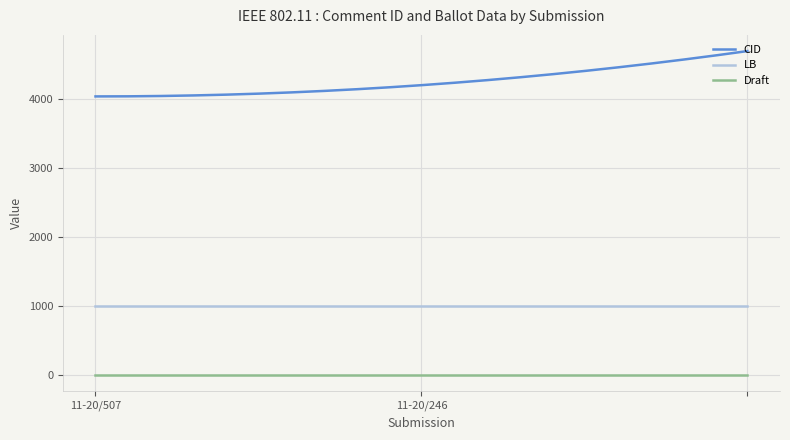

Which series has the widest spread of values?

CID